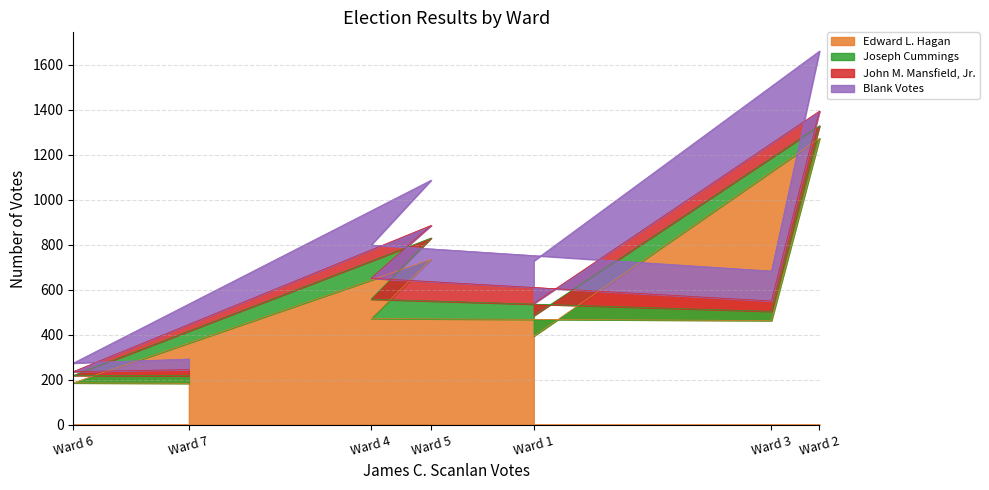

Which category has the highest value in the Edward L. Hagan series?

Ward 2